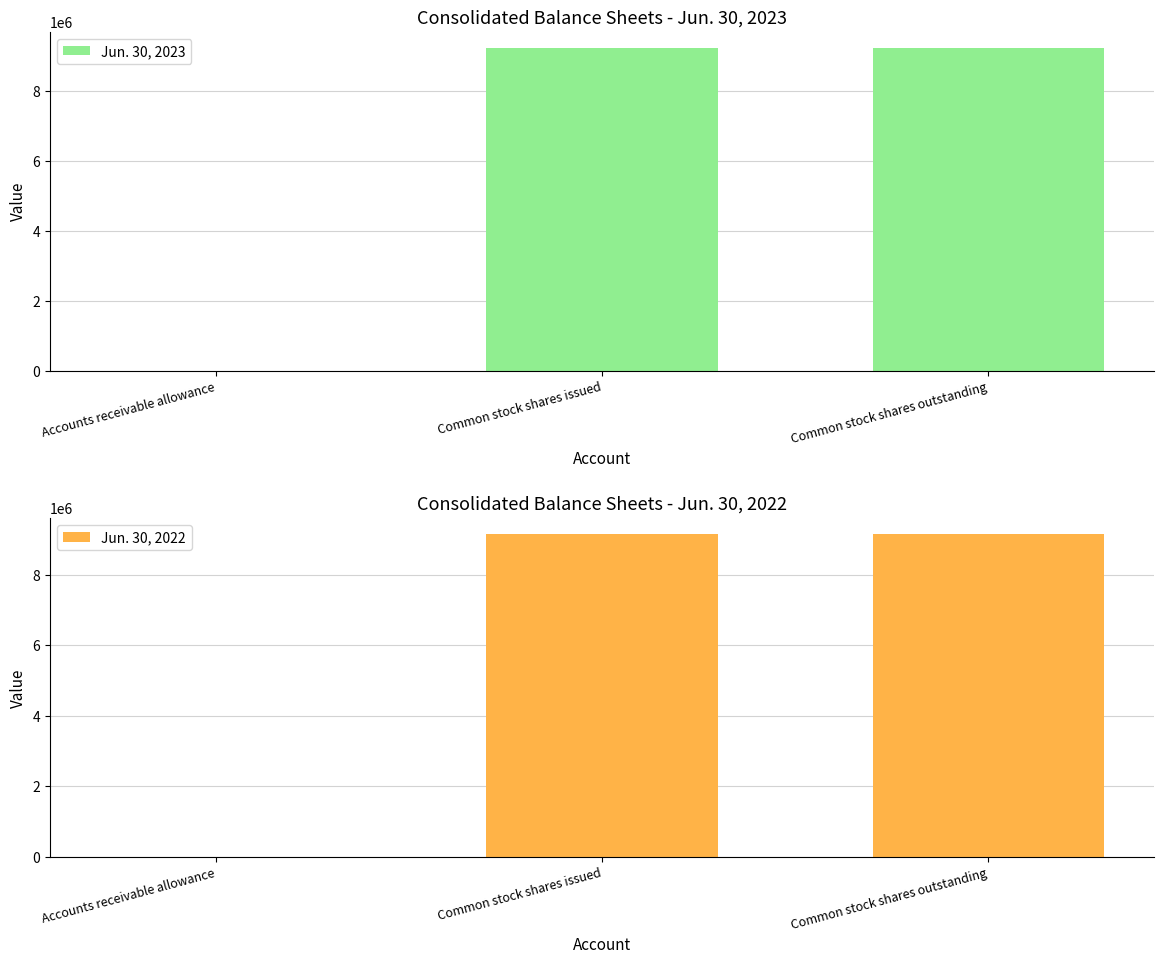

How many data points in Jun. 30, 2023 are less than 9234795?

1